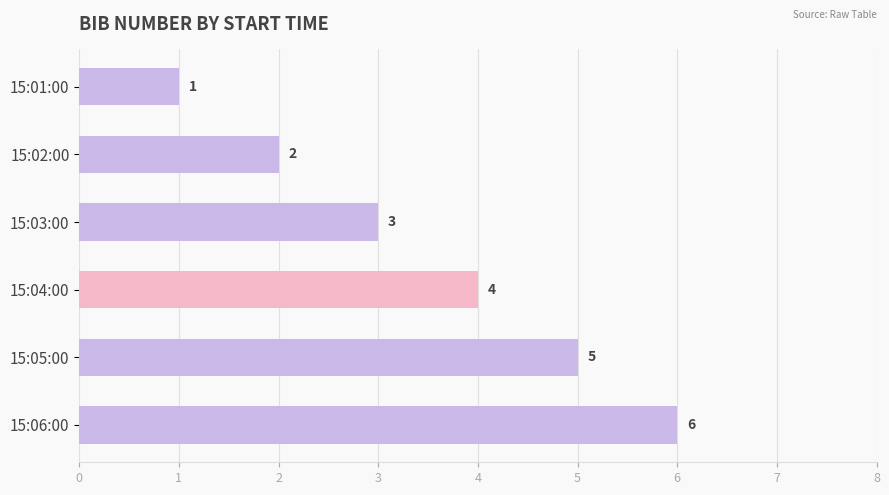

What is the smallest value displayed?

1